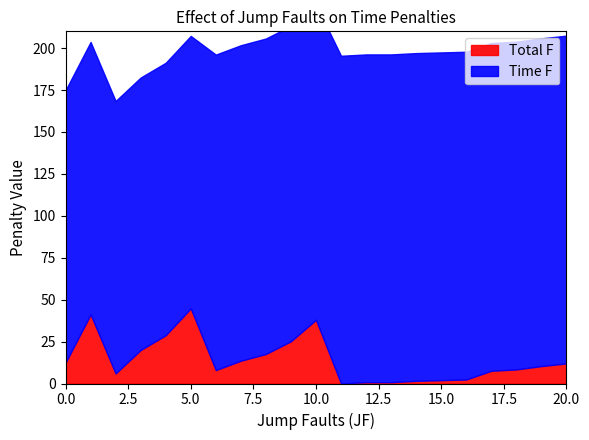

At how many categories does at least one series exceed 80?

21